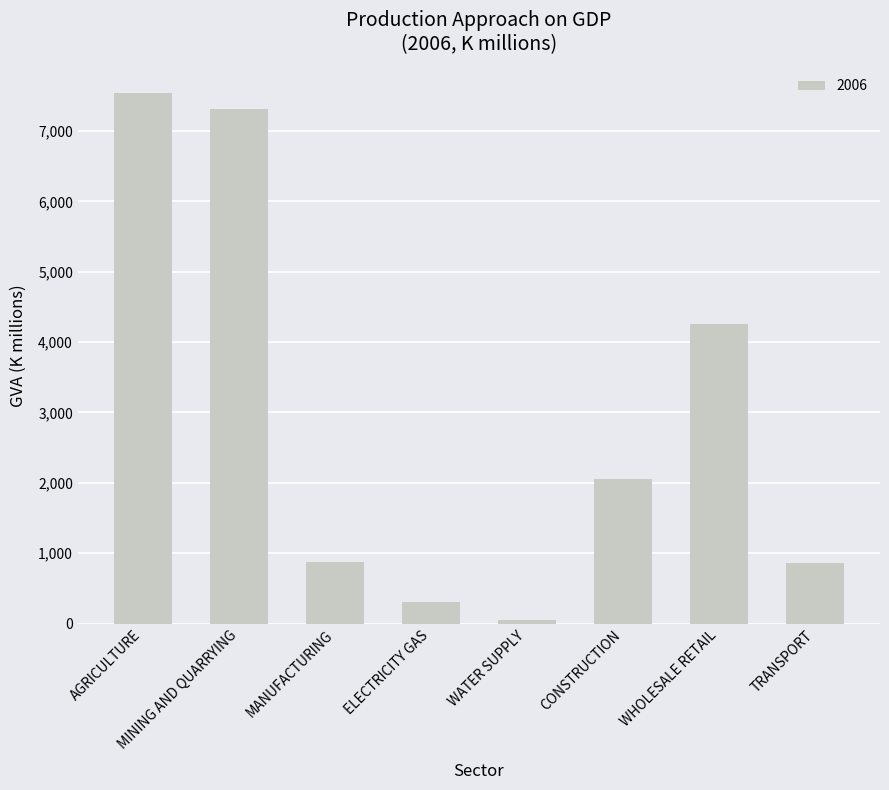

How many data points does each series have?

8